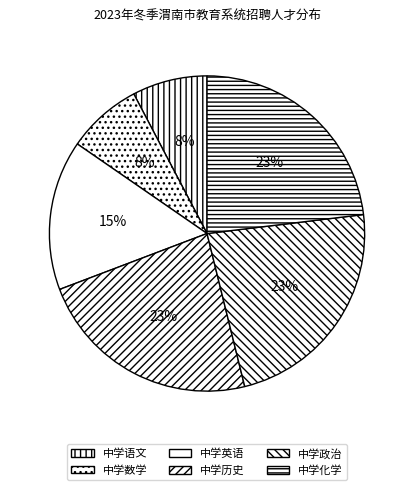

Is there a majority slice in this chart?

No